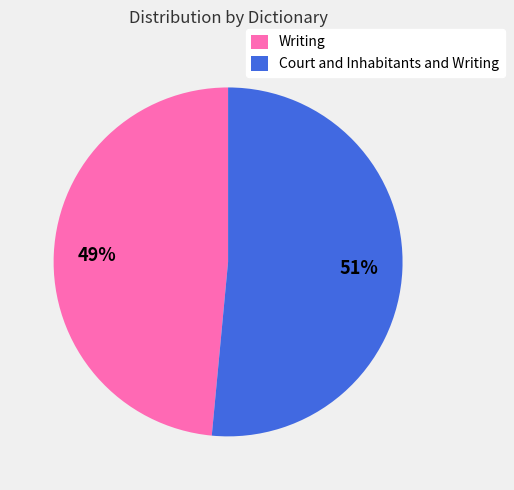

Does Court and Inhabitants and Writing represent more than half of the total?

Yes